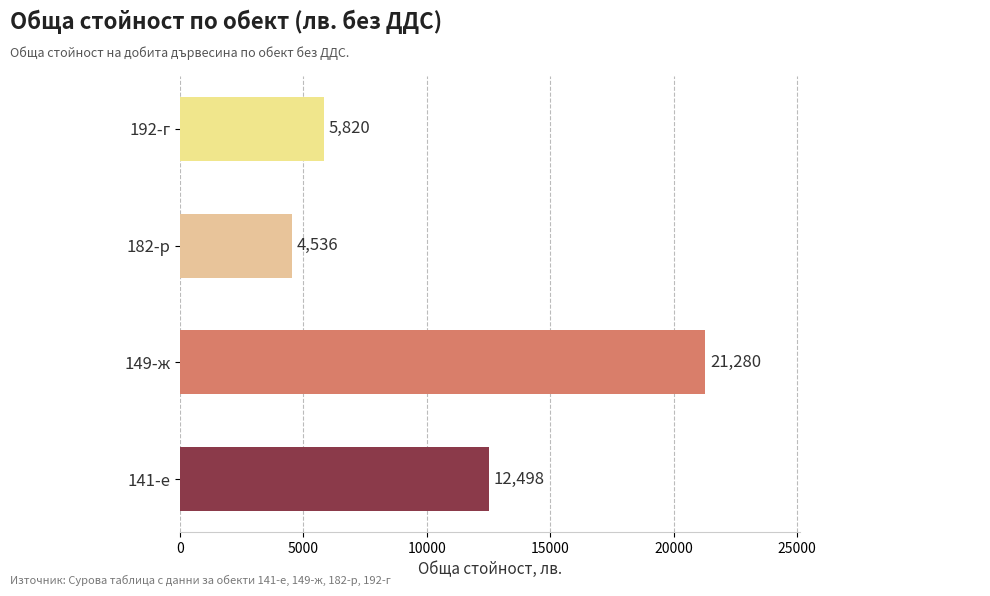

Reading bottom to top, extract all data points from this chart.

141-е=12498	149-ж=21280	182-р=4536	192-г=5820